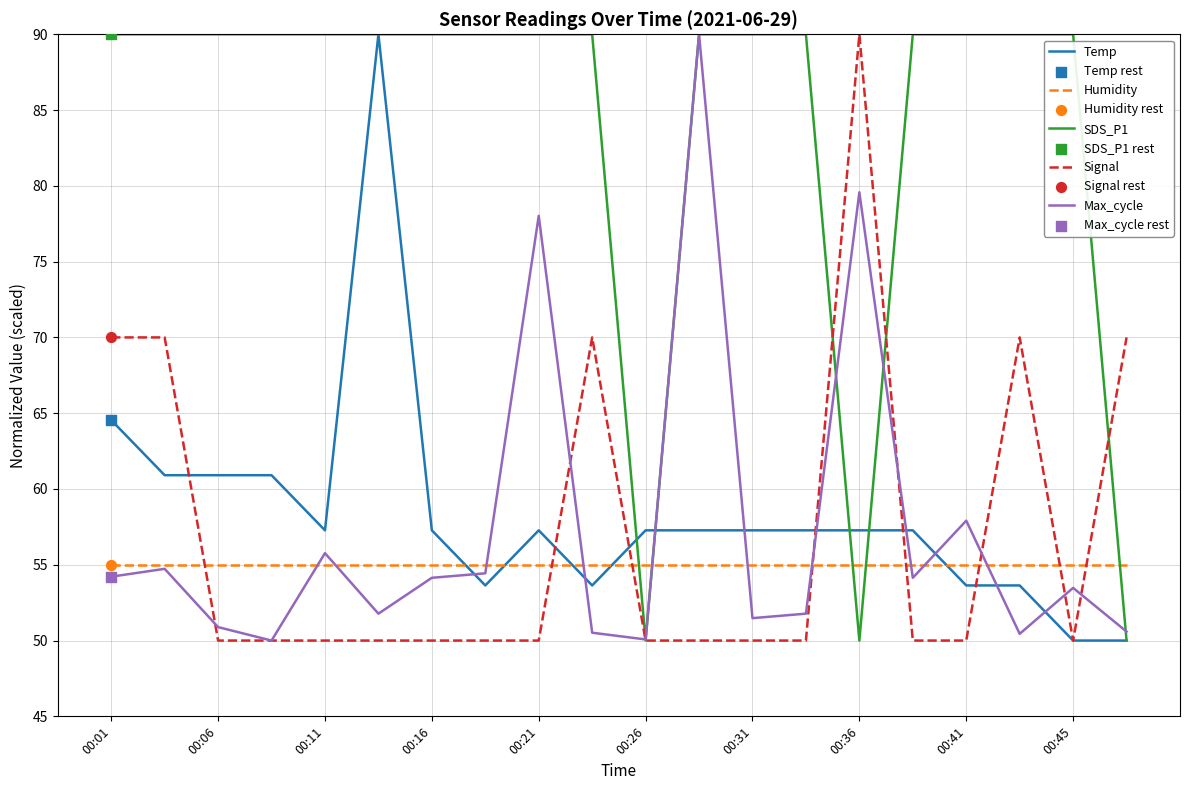

What is the highest value of the SDS_P1 series?

90.0